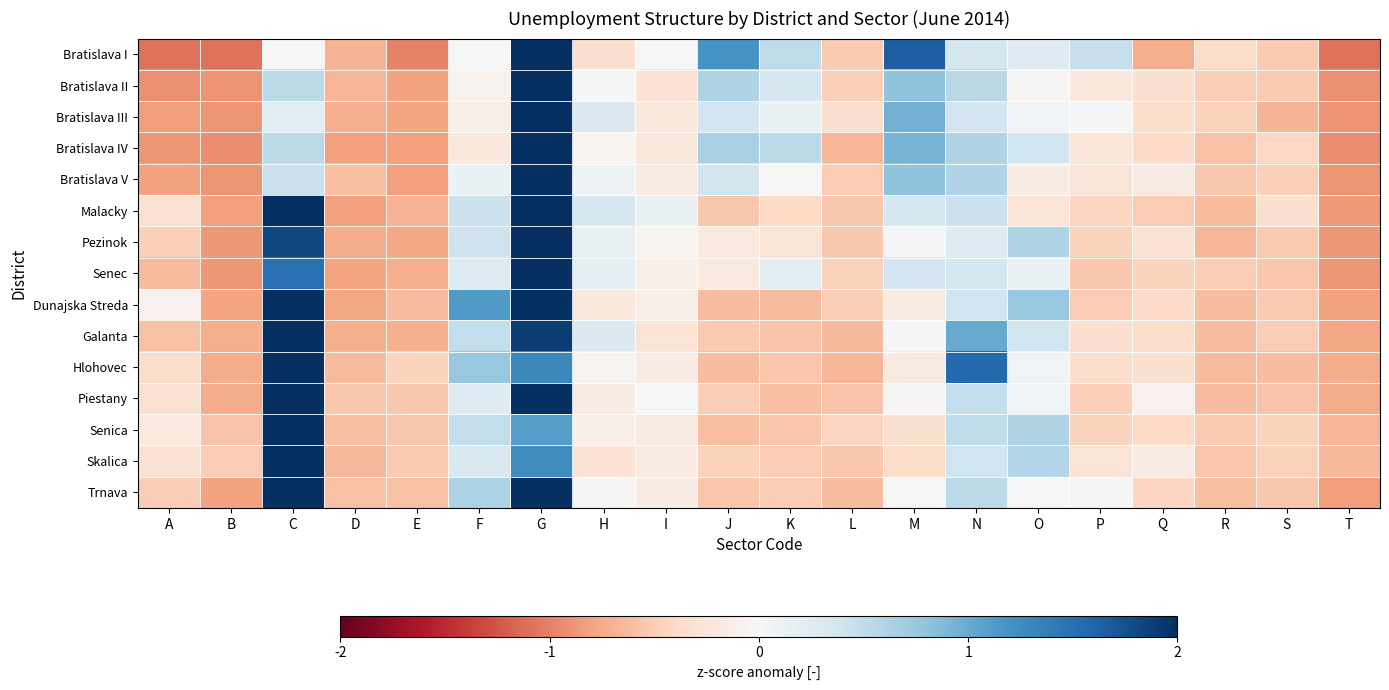

Count the number of categories in the chart.

20